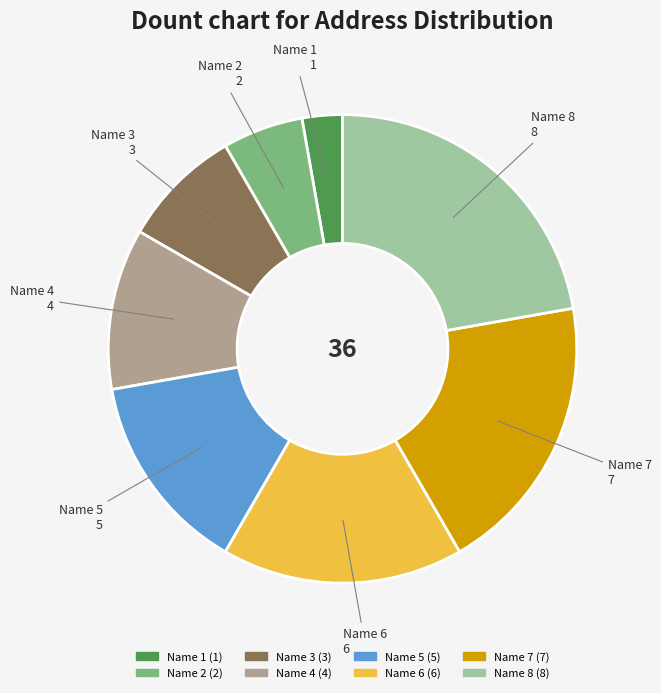

Rank the categories by value from lowest to highest.

Name 1, Name 2, Name 3, Name 4, Name 5, Name 6, Name 7, Name 8